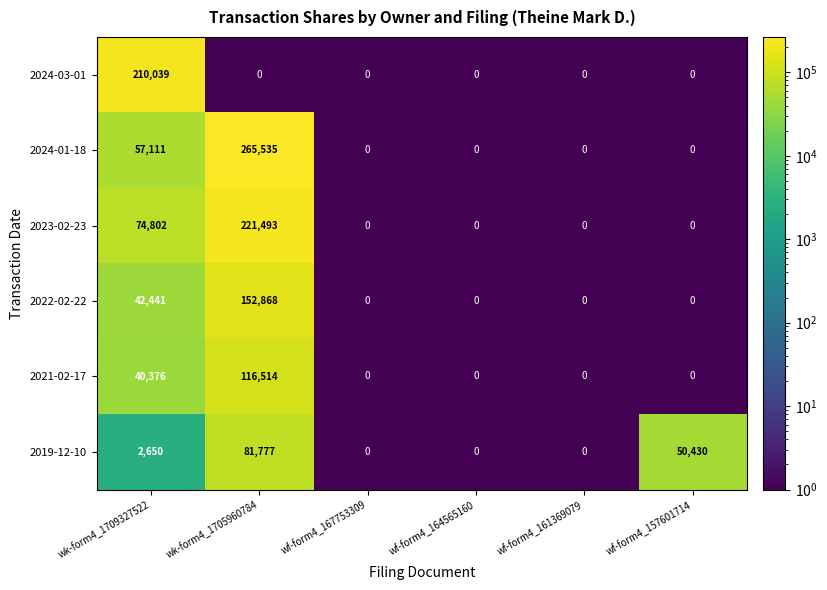

What is the difference between the 2021-02-17 values at wk-form4_1705960784 and wf-form4_161369079?

116514